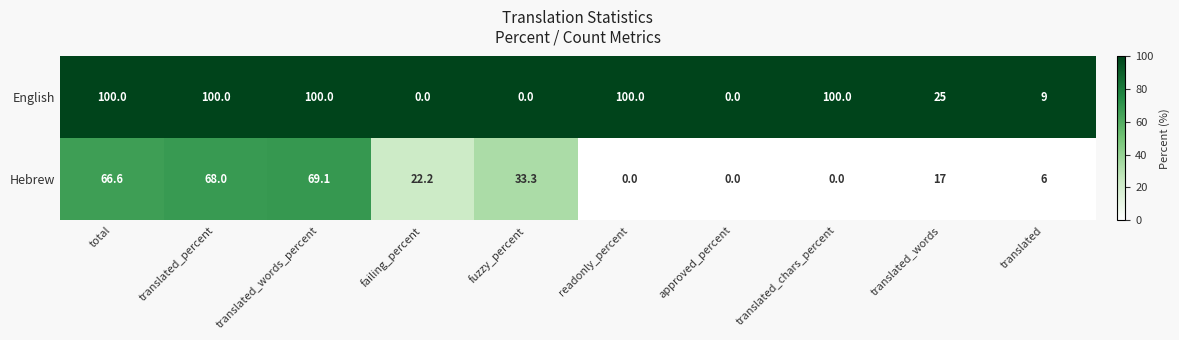

Reading left to right, list all the values displayed in this chart.

English: total=100.0	translated_percent=100.0	translated_words_percent=100.0	failing_percent=0.0	fuzzy_percent=0.0	readonly_percent=100.0	approved_percent=0.0	translated_chars_percent=100.0	translated_words=25.0	translated=9.0
Hebrew: total=66.6	translated_percent=68.0	translated_words_percent=69.1	failing_percent=22.2	fuzzy_percent=33.3	readonly_percent=0.0	approved_percent=0.0	translated_chars_percent=0.0	translated_words=17.0	translated=6.0